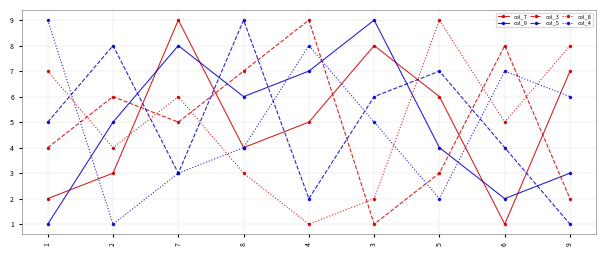

What value does the col_7 series have at 3?

8